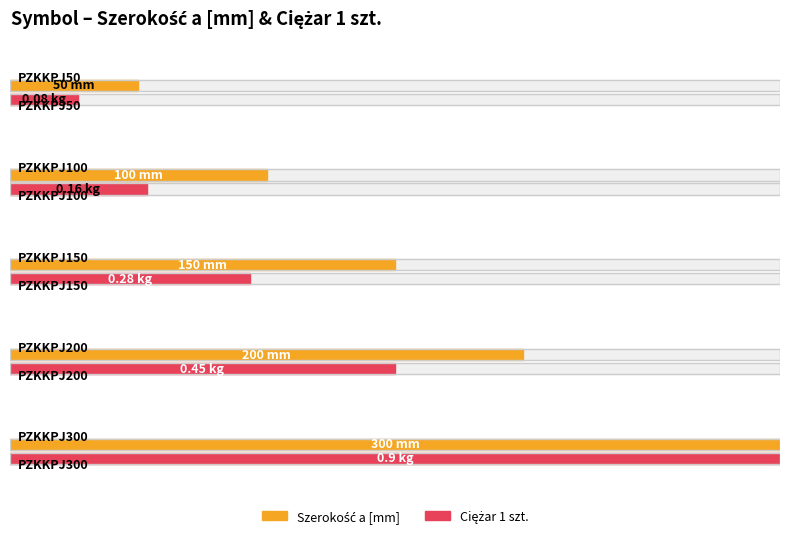

Which series has the largest total across all categories?

Szerokość a [mm]